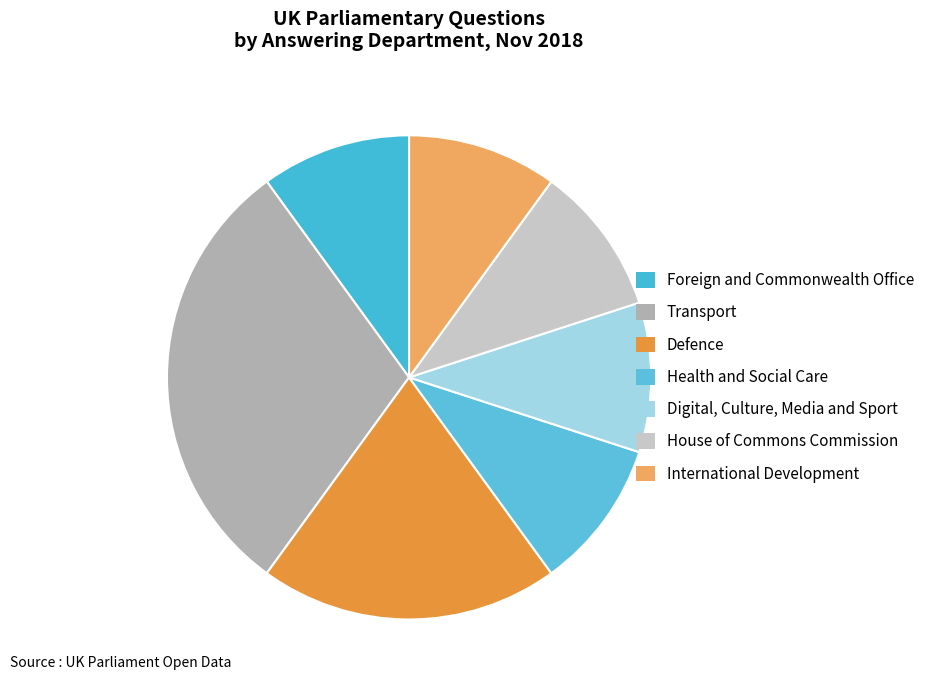

Which slice is the smallest?

Foreign and Commonwealth Office